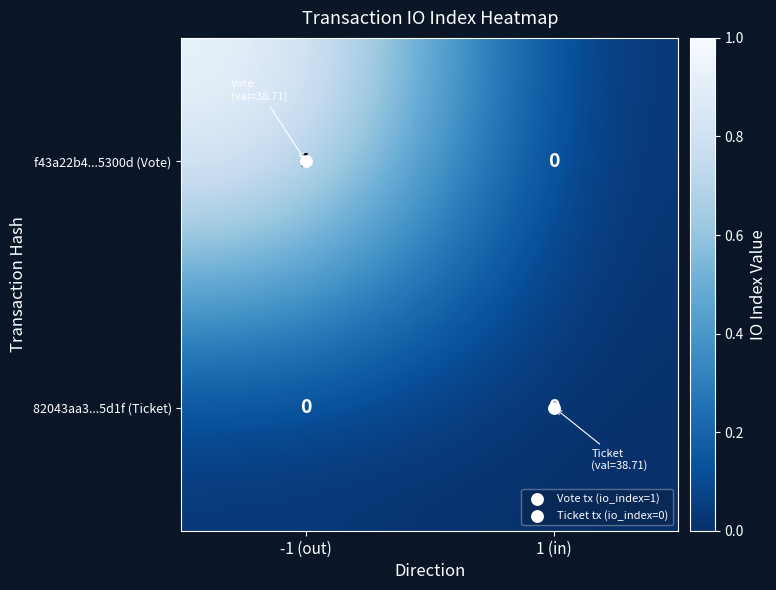

Count the number of categories in the chart.

2